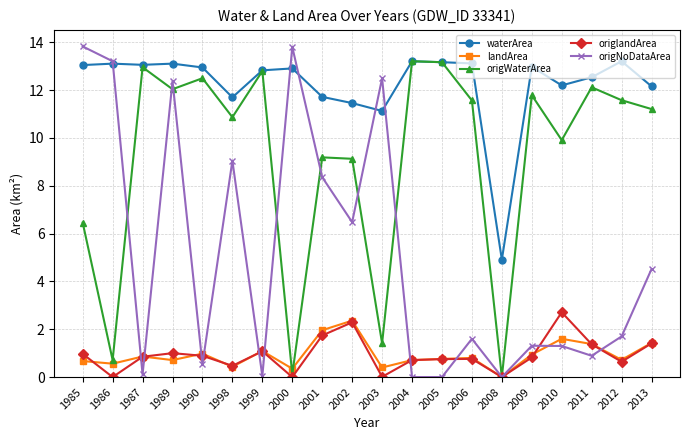

True or false: waterArea and landArea cross at least once.

False